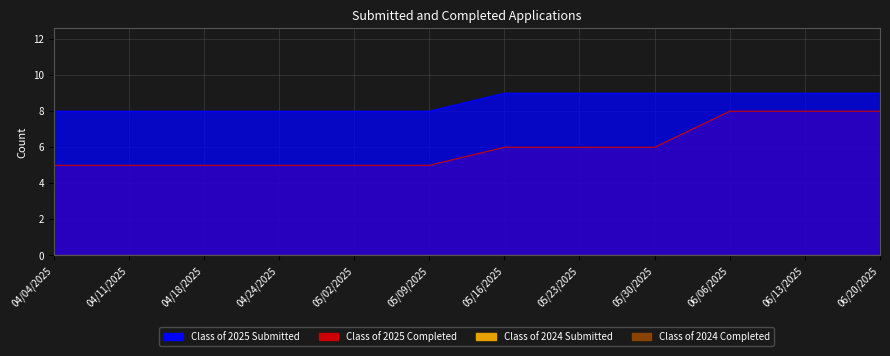

The Class of 2025 Completed series shows 6 at 05/16/2025. True or false?

True